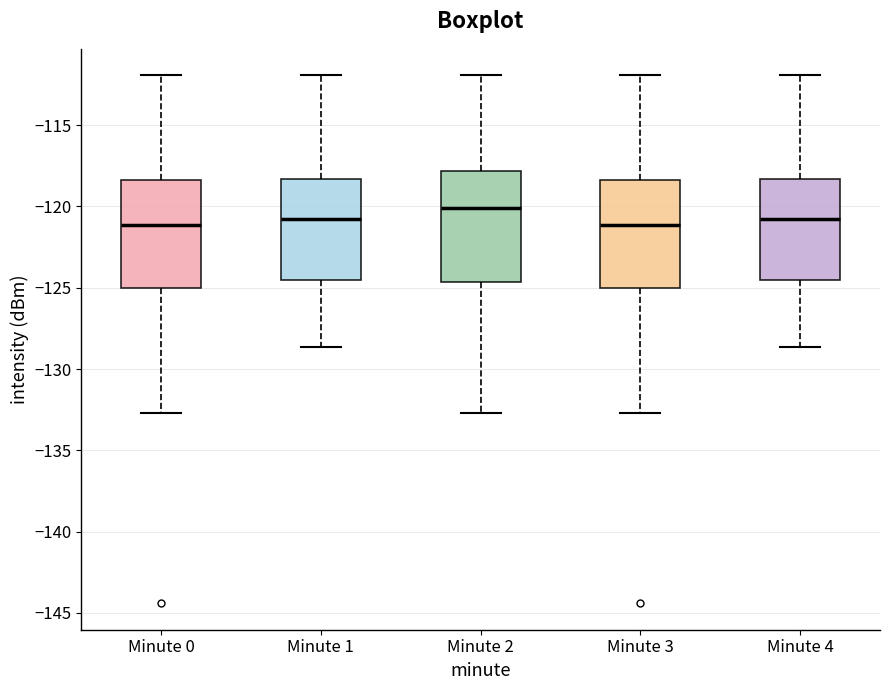

Which box has the highest median line?

Minute 2